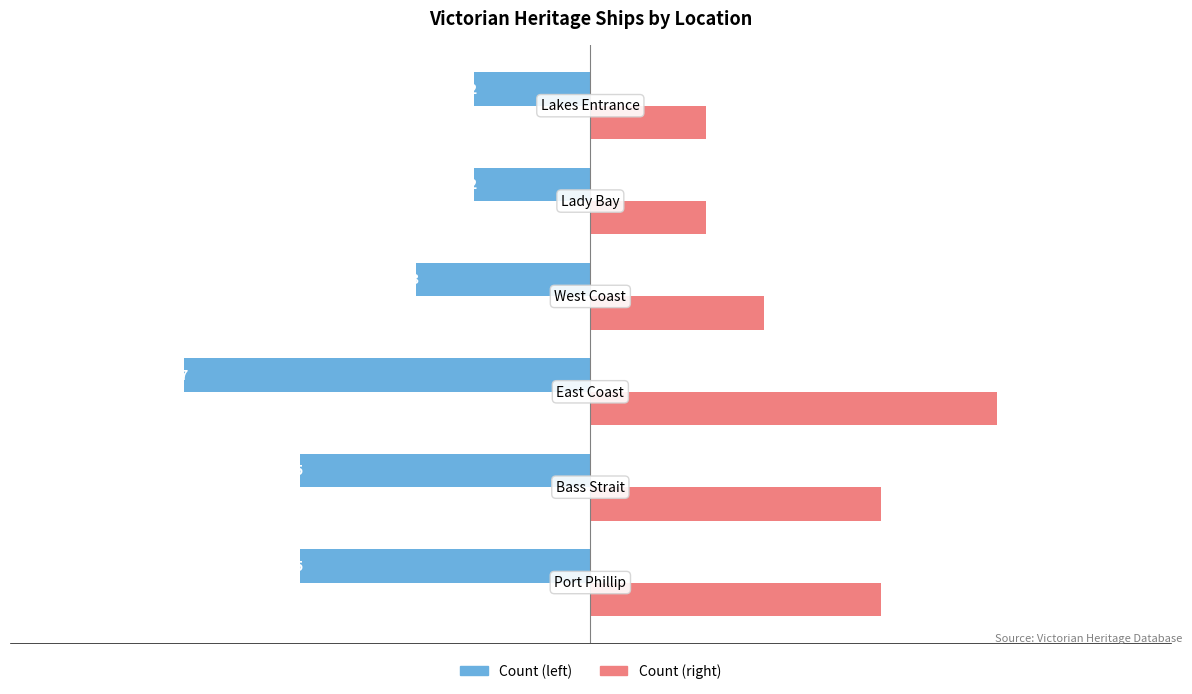

What is the maximum value shown in the chart?

7